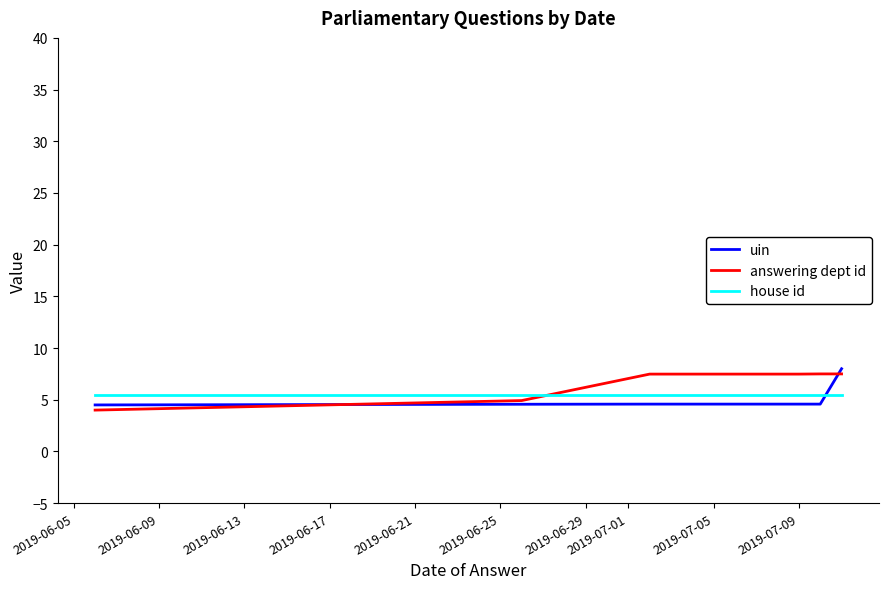

What is the maximum value for answering dept id?

7.5